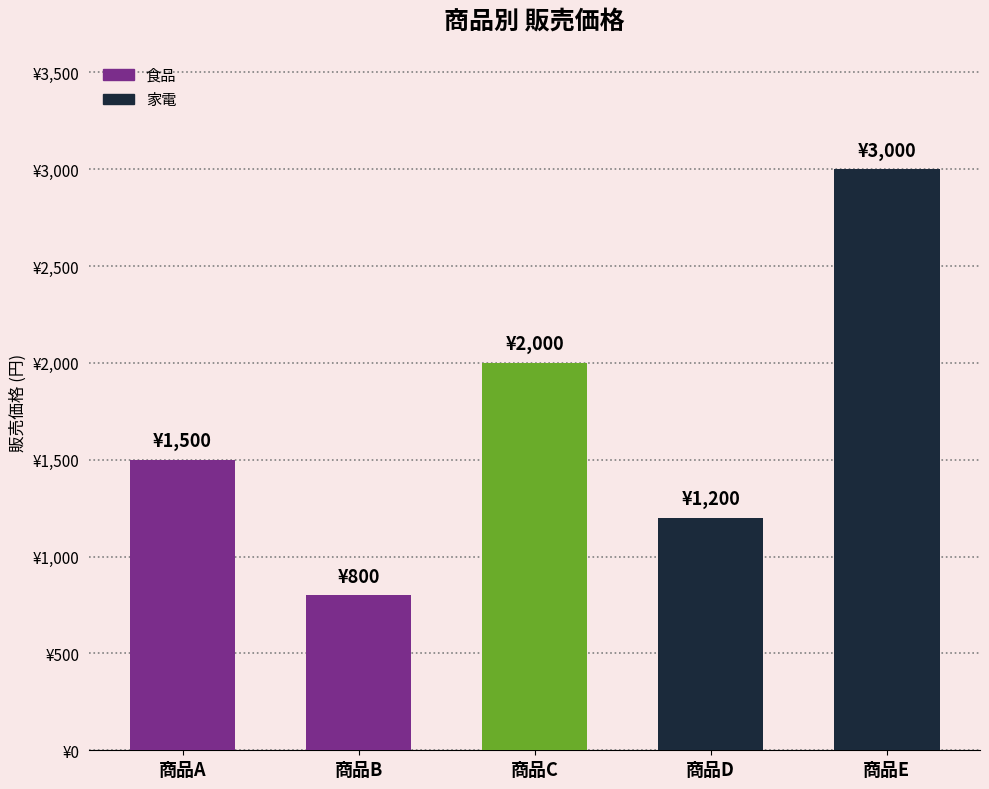

Which category has the highest value across all series?

商品E